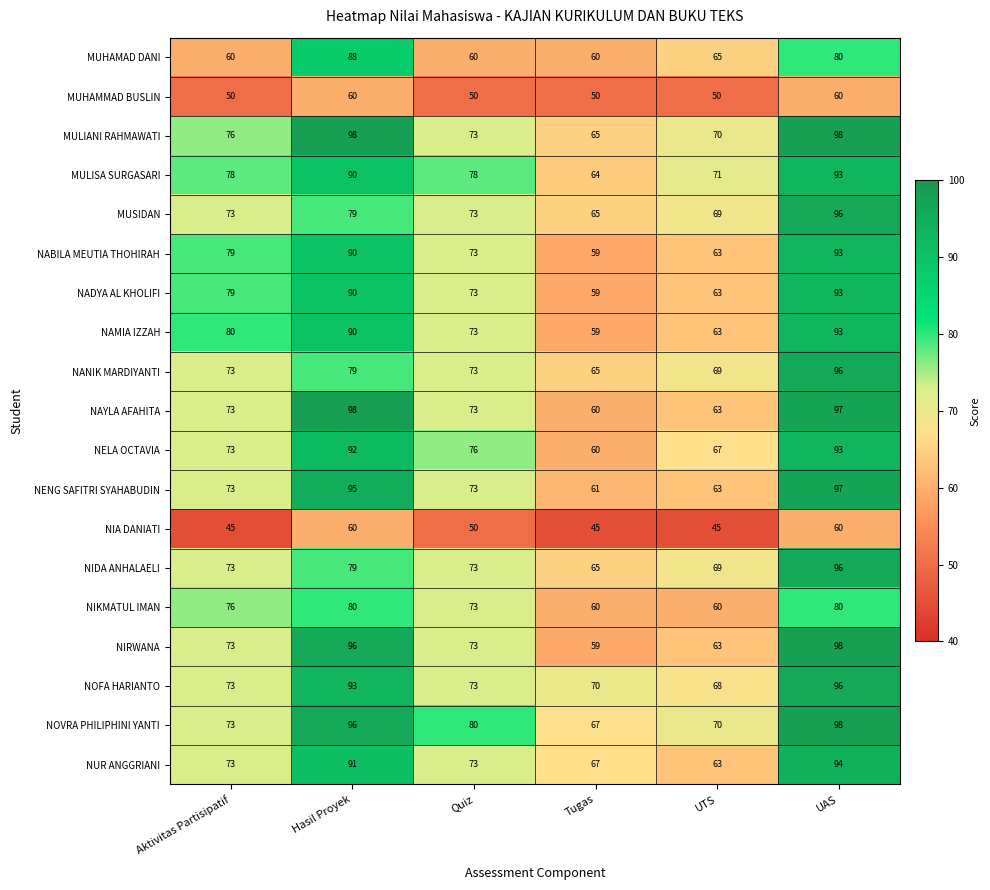

At which label does NELA OCTAVIA first exceed 76?

Hasil Proyek